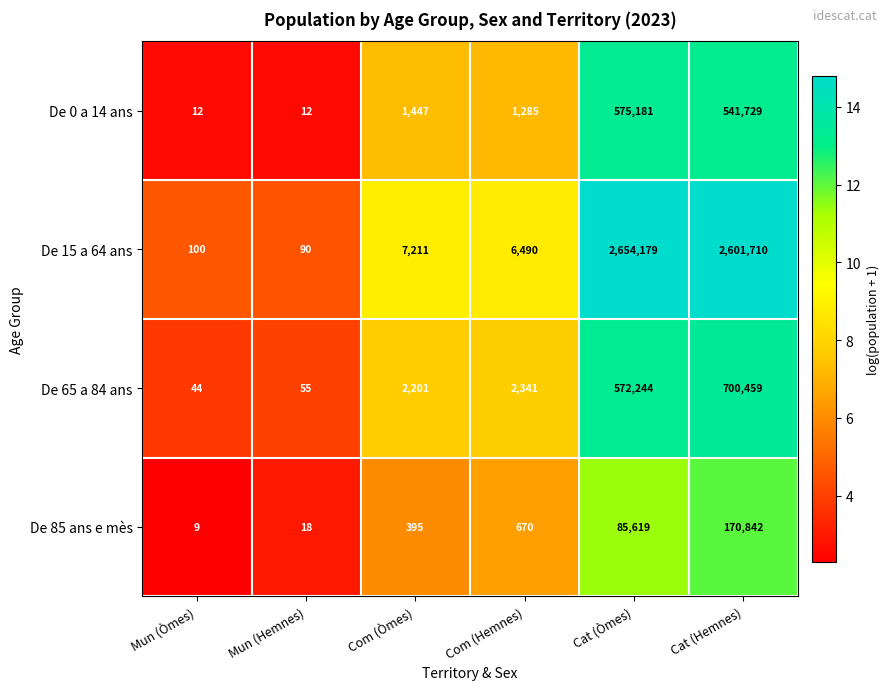

What is the sum of the De 0 a 14 ans values at Cat (Hemnes) and Mun (Hemnes)?

541741